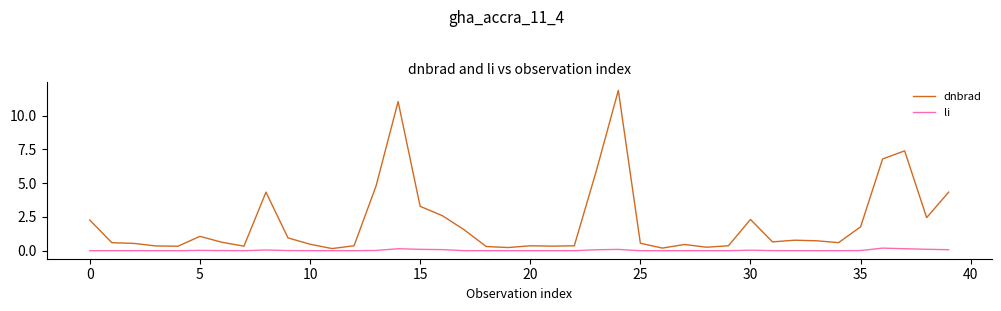

List the series in order of their peak value, lowest first.

li, dnbrad